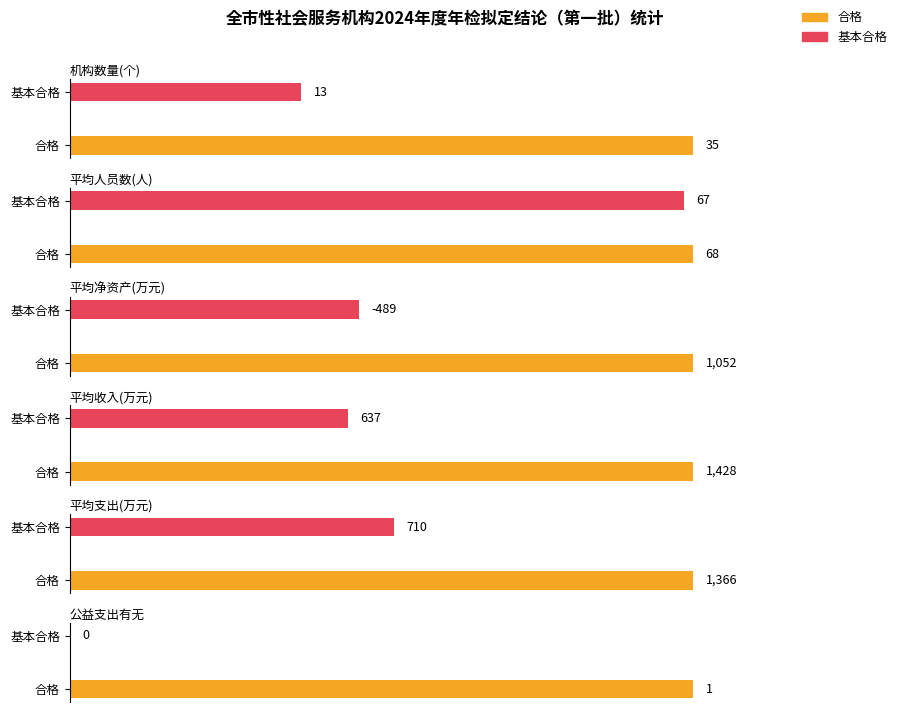

What is the spread (max minus min) of values at 0?

32